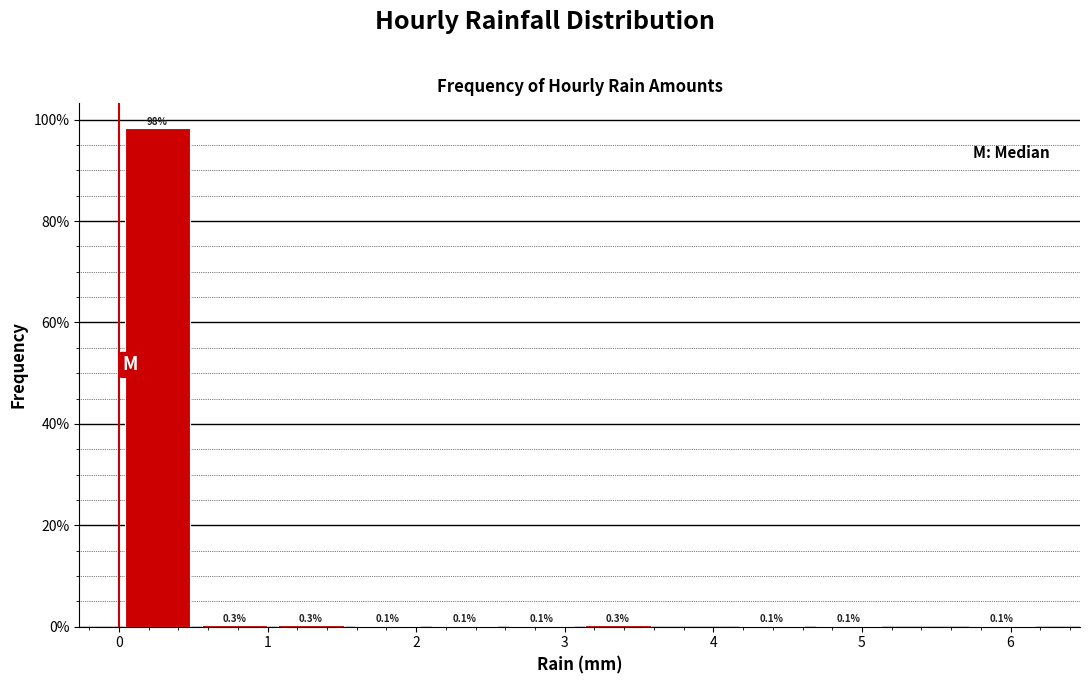

Which range on the x-axis has the tallest bar?

0.0 to 0.5